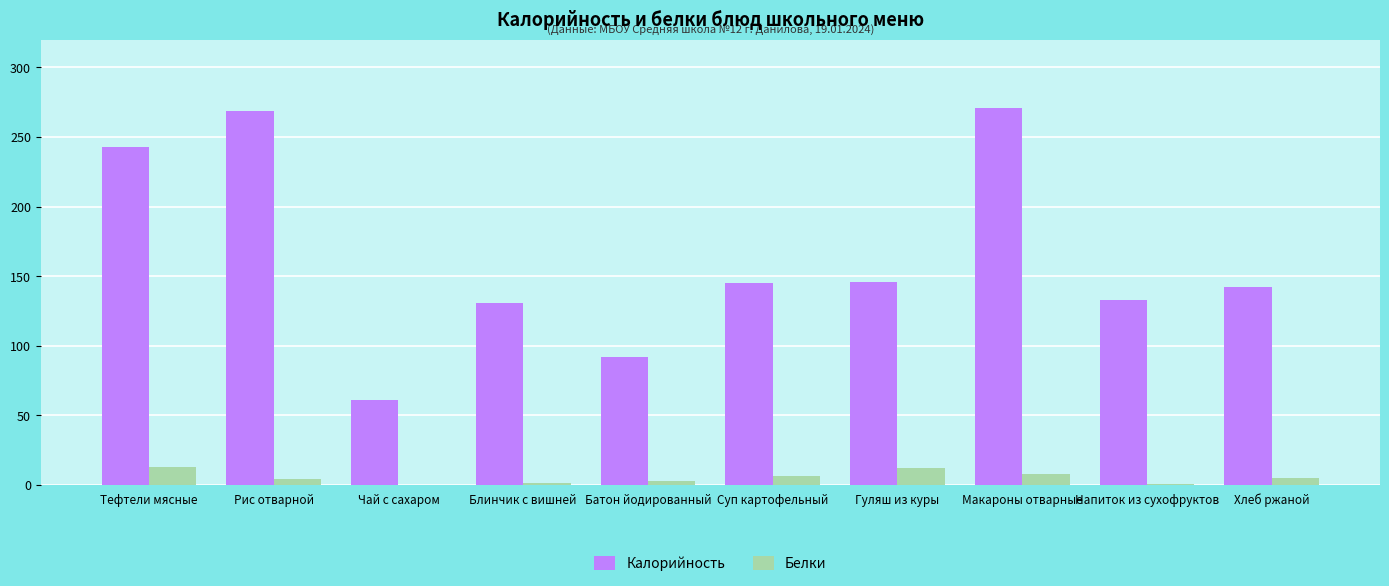

Between Чай с сахаром and Суп картофельный, which series saw the biggest shift?

Калорийность